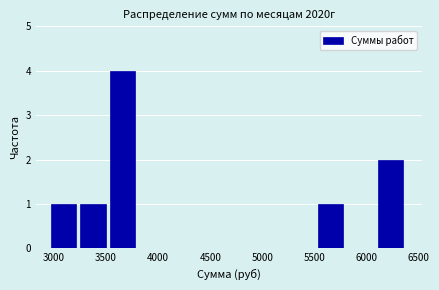

Reading left to right, transcribe this chart: for each bar, give the range it covers on the x-axis and its height. Neither the bar edges nor the heights are printed on the chart, so give them approximately, as read against the axes.

2970 to 3255: 1
3255 to 3540: 1
3540 to 3825: 4
3825 to 4110: 0
4110 to 4395: 0
4395 to 4680: 0
4680 to 4965: 0
4965 to 5250: 0
5250 to 5535: 0
5535 to 5820: 1
5820 to 6105: 0
6105 to 6390: 2